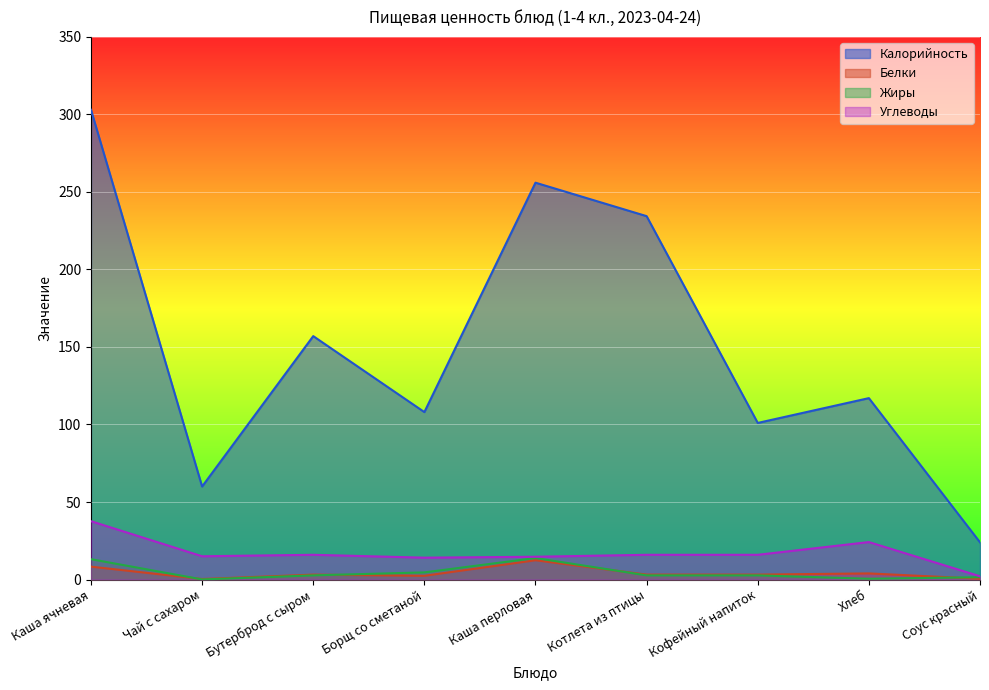

Is the value of Жиры at Котлета из птицы greater than the value of Углеводы at Каша перловая?

No